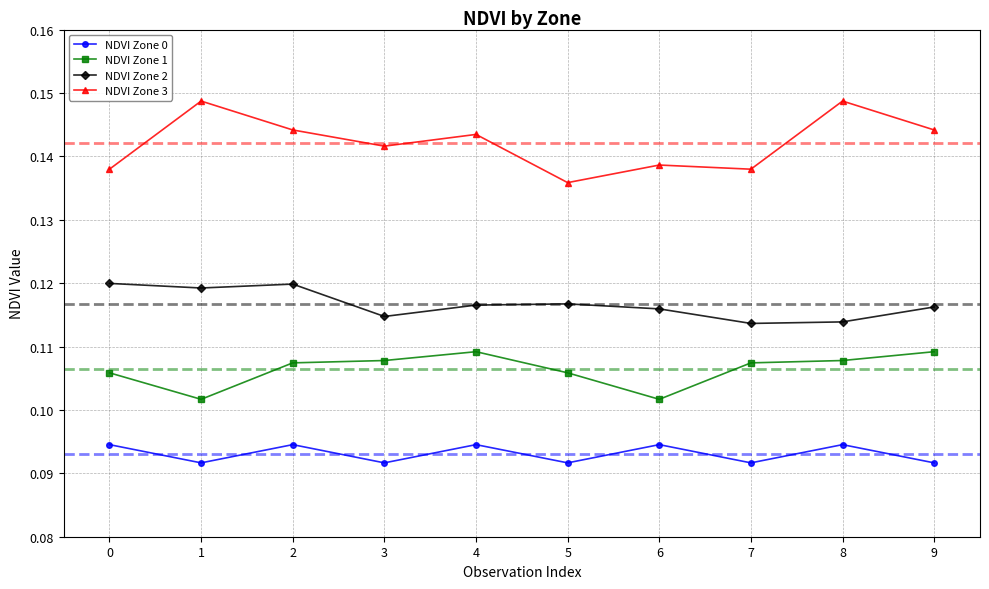

Is this an area chart (filled region under the line)?

No